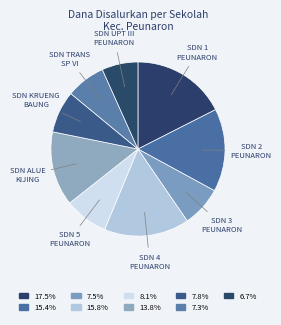

Between SDN UPT III PEUNARON and SDN TRANS SP VI, which is larger?

SDN TRANS SP VI